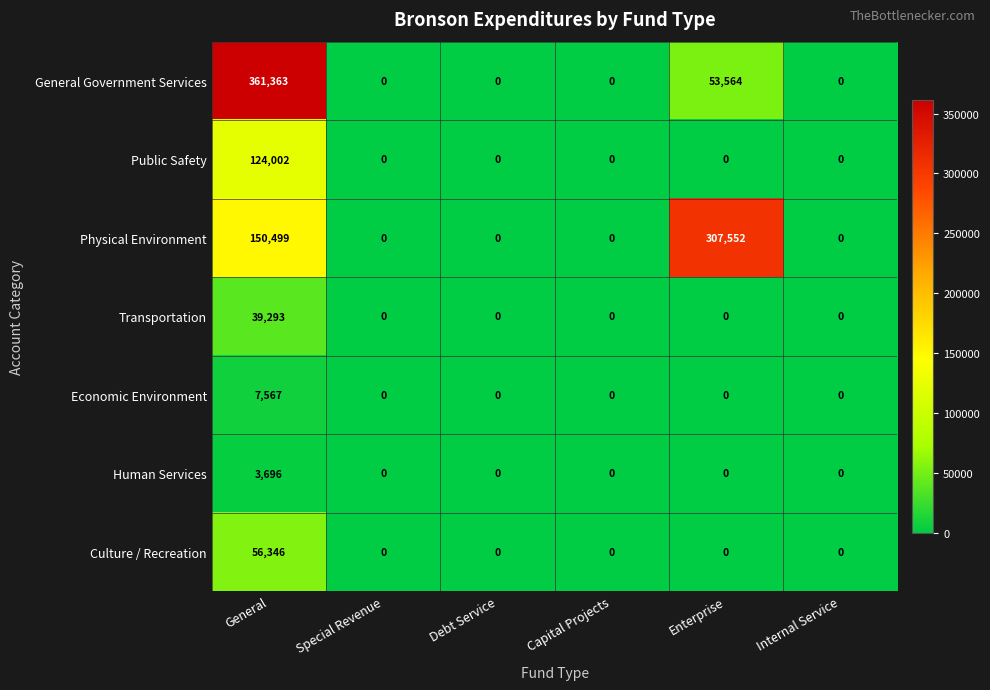

Which series has the largest total across all categories?

Physical Environment